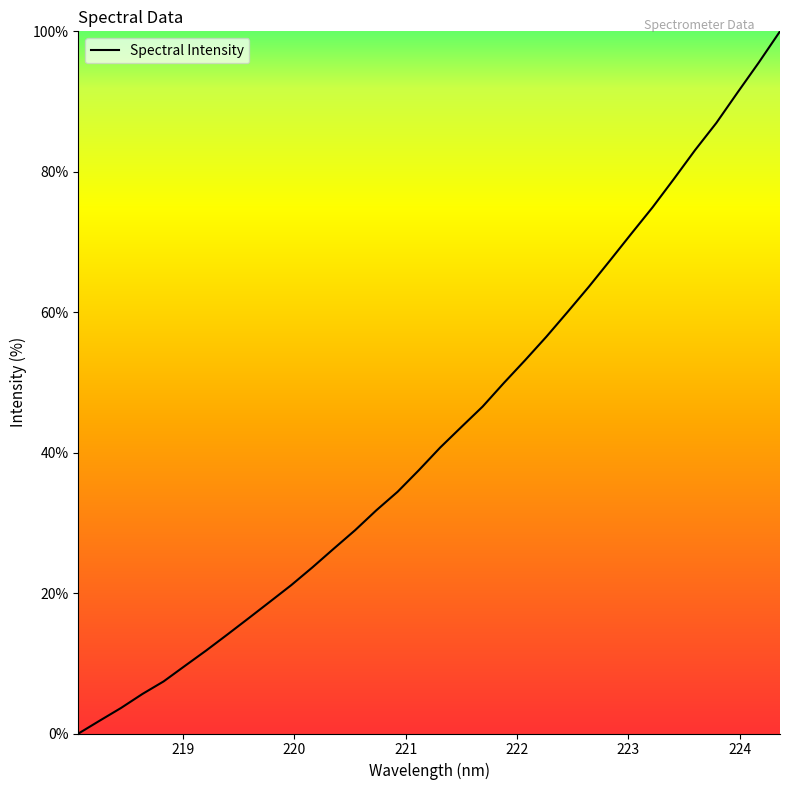

What is the difference between the maximum and minimum values?

100.0